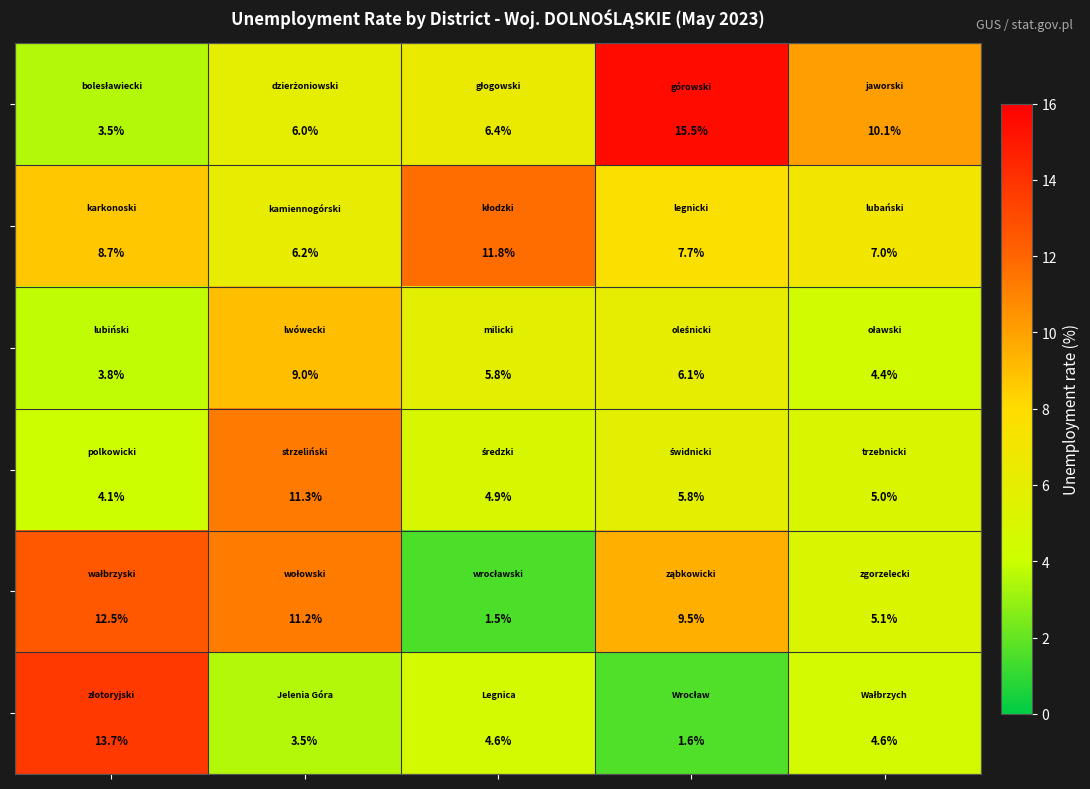

Count the number of categories in the chart.

5